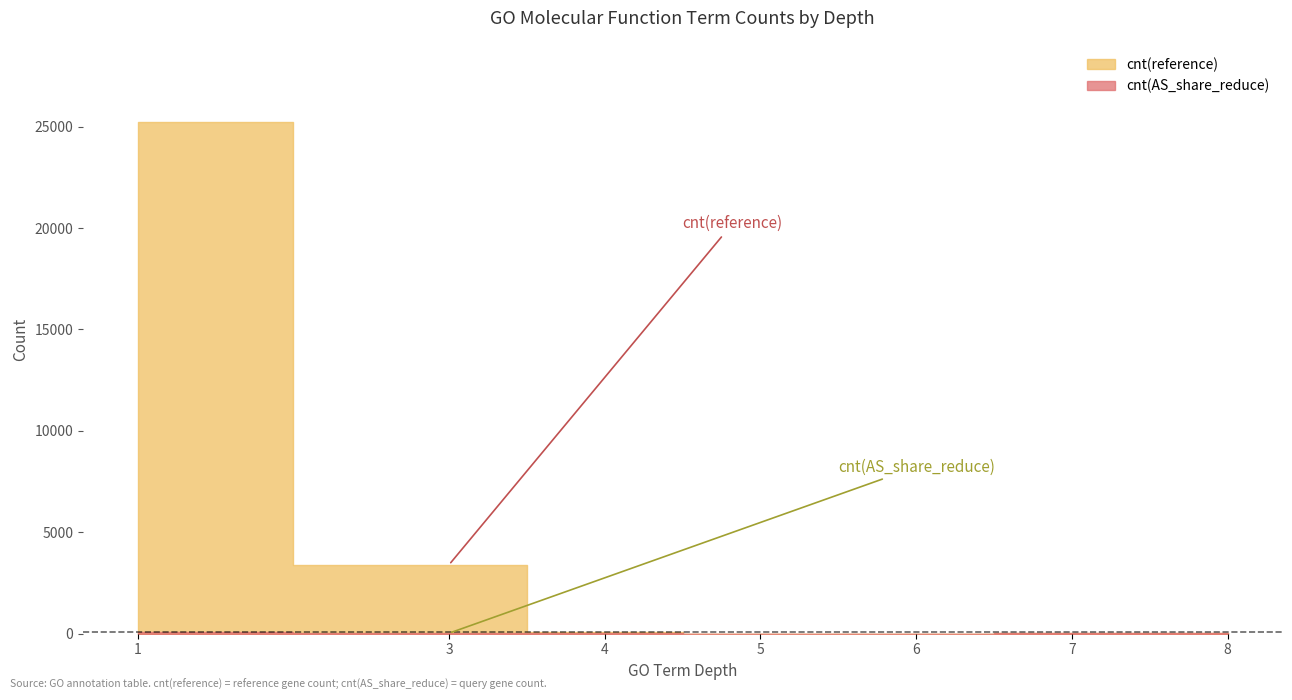

The depth_labels series shows 5 at 8. True or false?

False